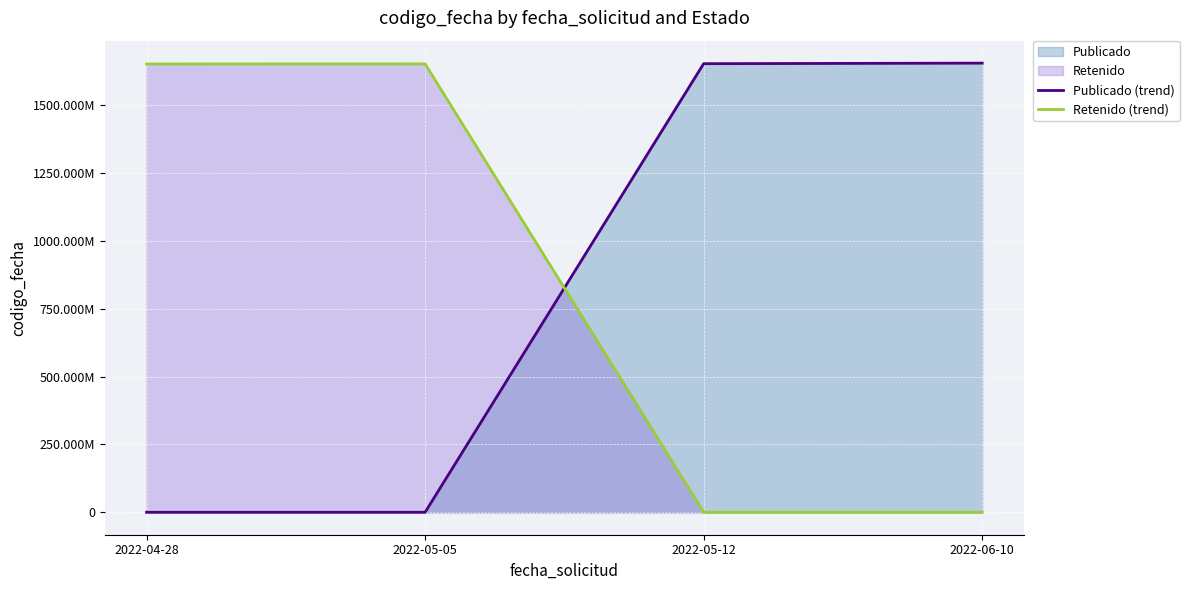

What is the greatest value displayed?

1654847852